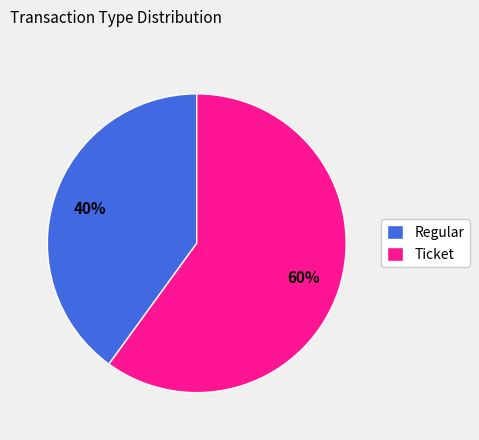

Which category has the smallest portion of the pie?

Regular